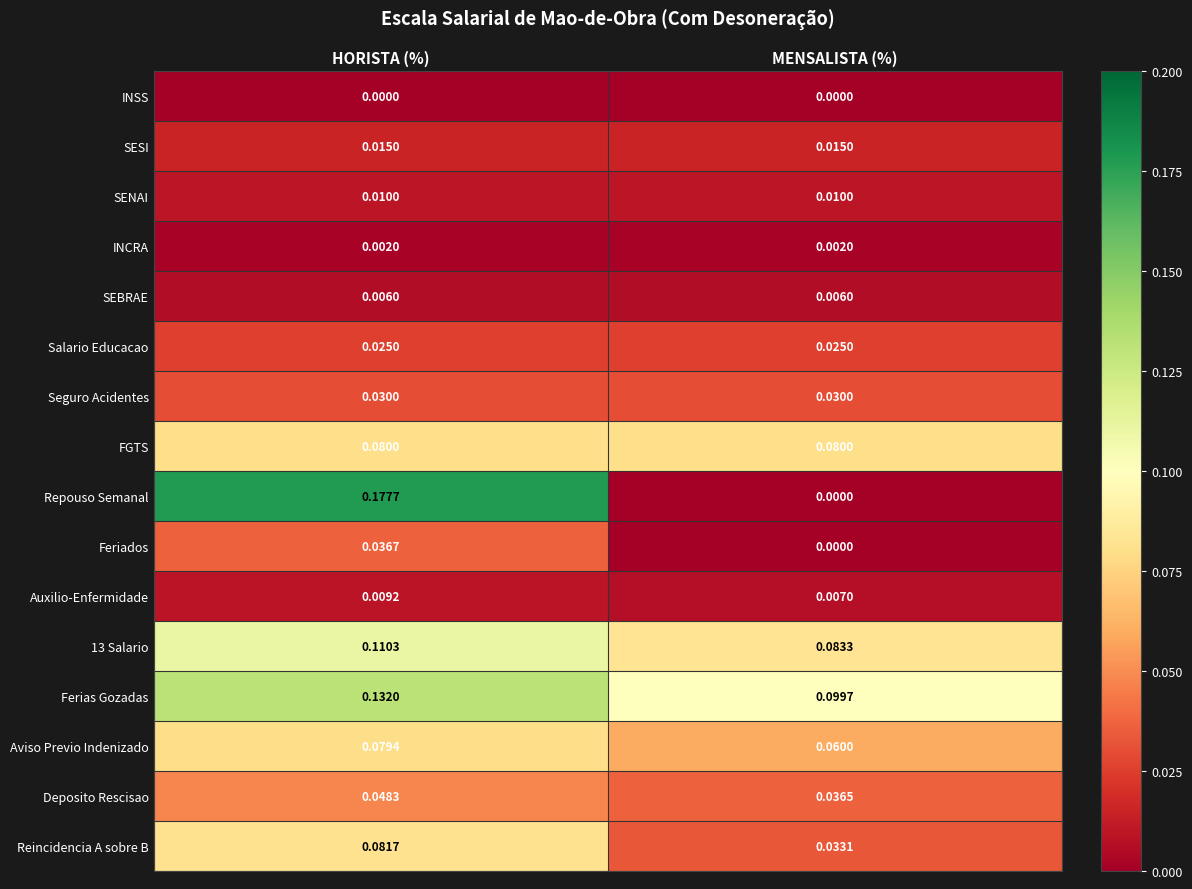

Which series has the largest range (max minus min)?

Repouso Semanal